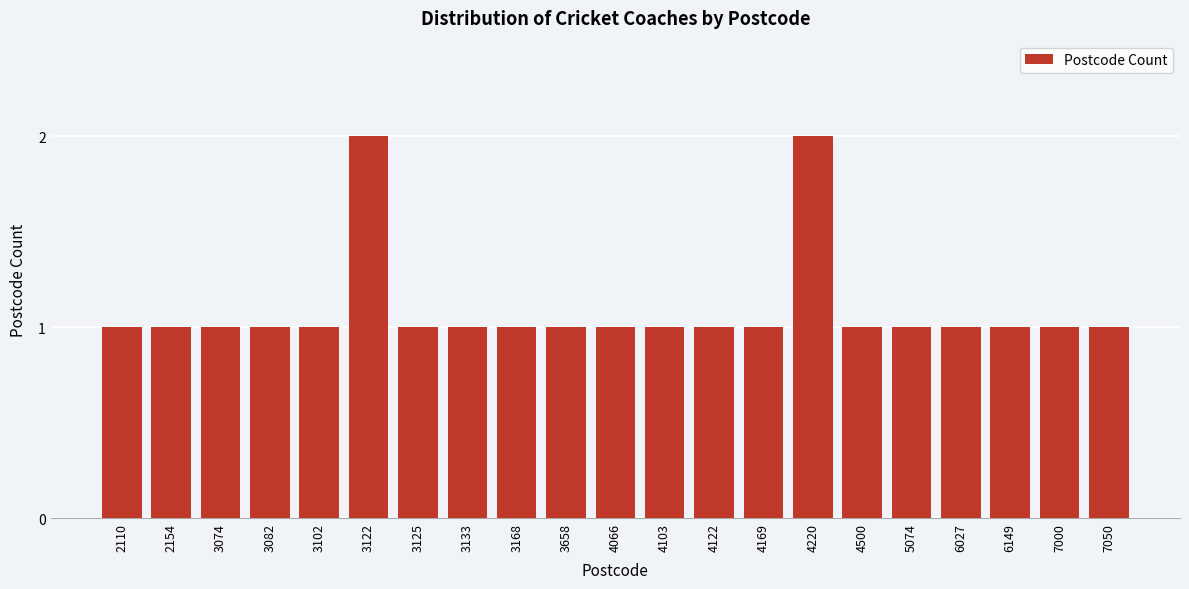

Reading left to right, list all the values displayed in this chart.

1	1	1	1	1	2	1	1	1	1	1	1	1	1	2	1	1	1	1	1	1